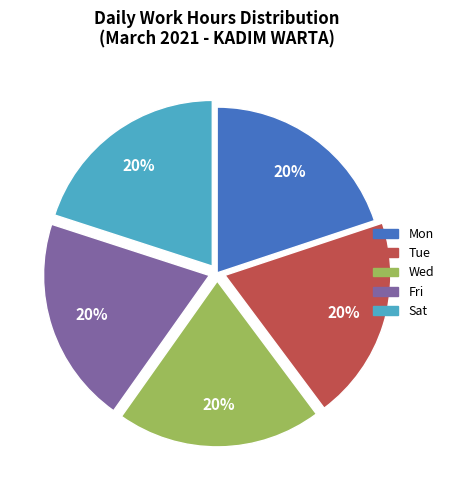

Is there any slice that represents more than half of the pie?

No